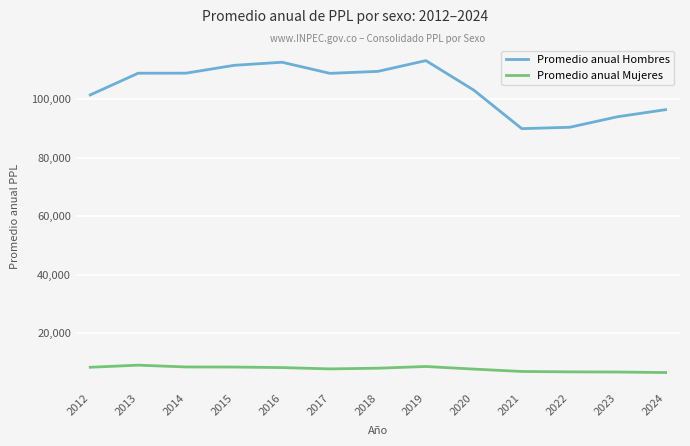

At which label does Promedio anual Hombres first exceed 108939?

2013